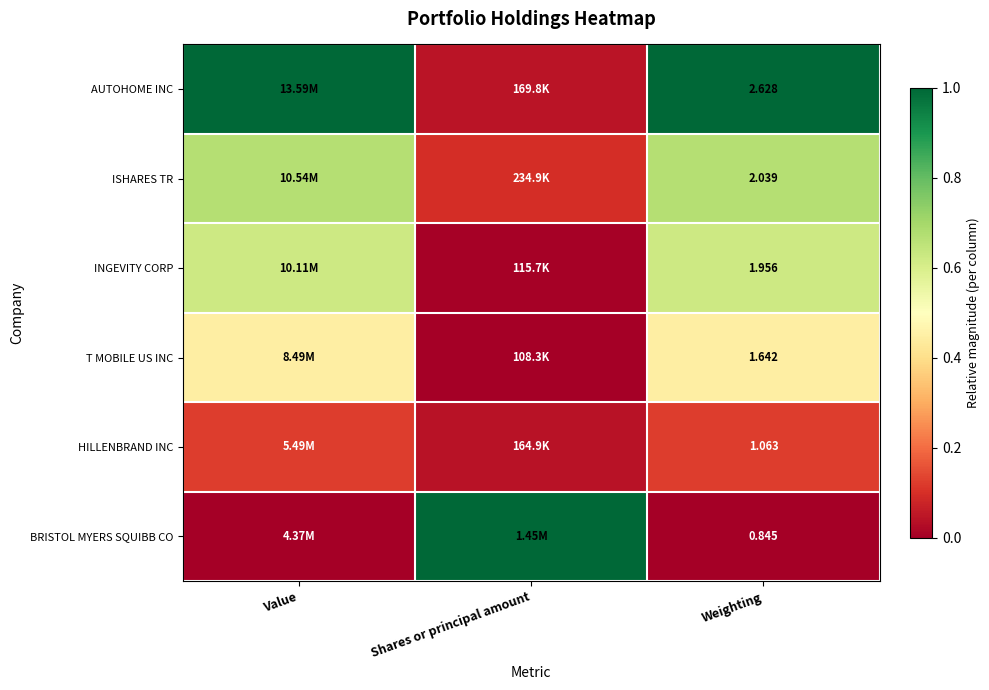

Between Value and Shares or principal amount, which series saw the biggest shift?

BRISTOL MYERS SQUIBB CO